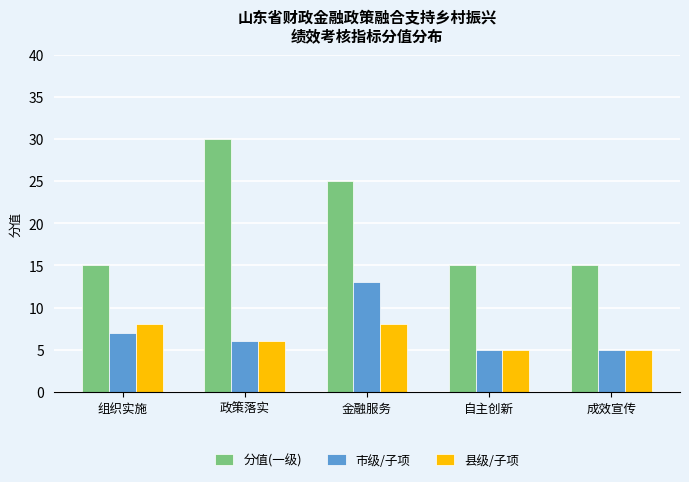

Reading left to right, list all the values displayed in this chart.

分值(一级): 组织实施=15	政策落实=30	金融服务=25	自主创新=15	成效宣传=15
市级/子项: 组织实施=7	政策落实=6	金融服务=13	自主创新=5	成效宣传=5
县级/子项: 组织实施=8	政策落实=6	金融服务=8	自主创新=5	成效宣传=5